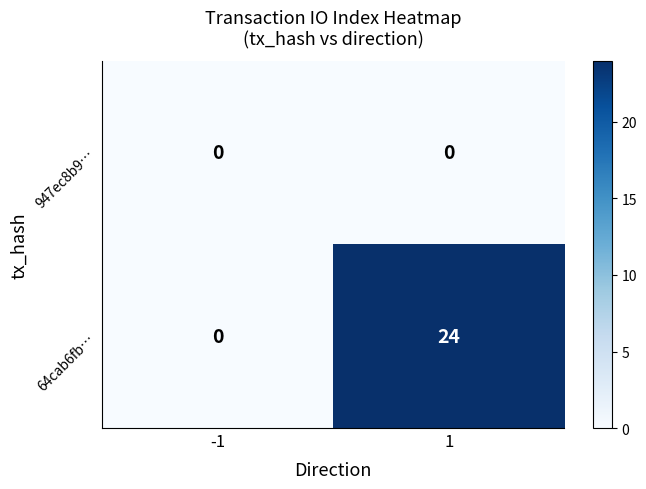

Rank the series by their maximum value, from highest to lowest.

64cab6fb…, 947ec8b9…